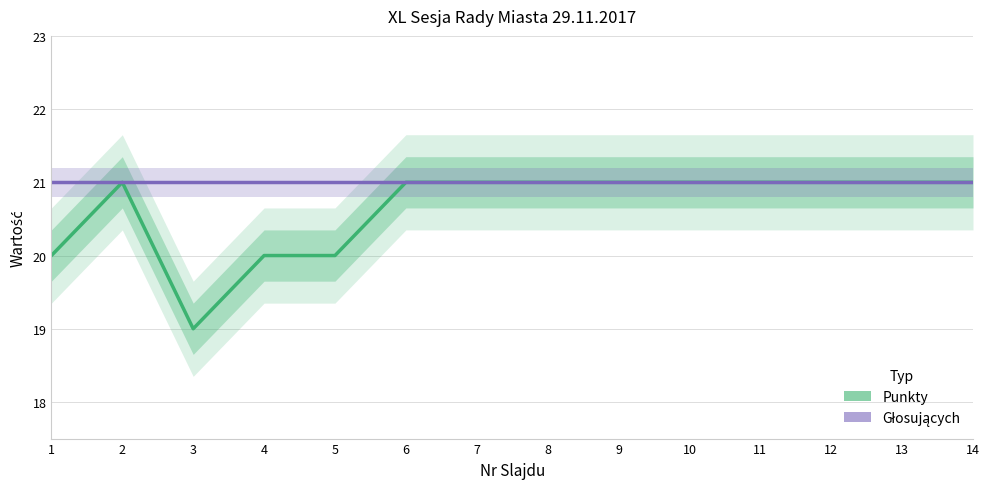

What is the value of the Punkty point at the 2nd from the left?

21